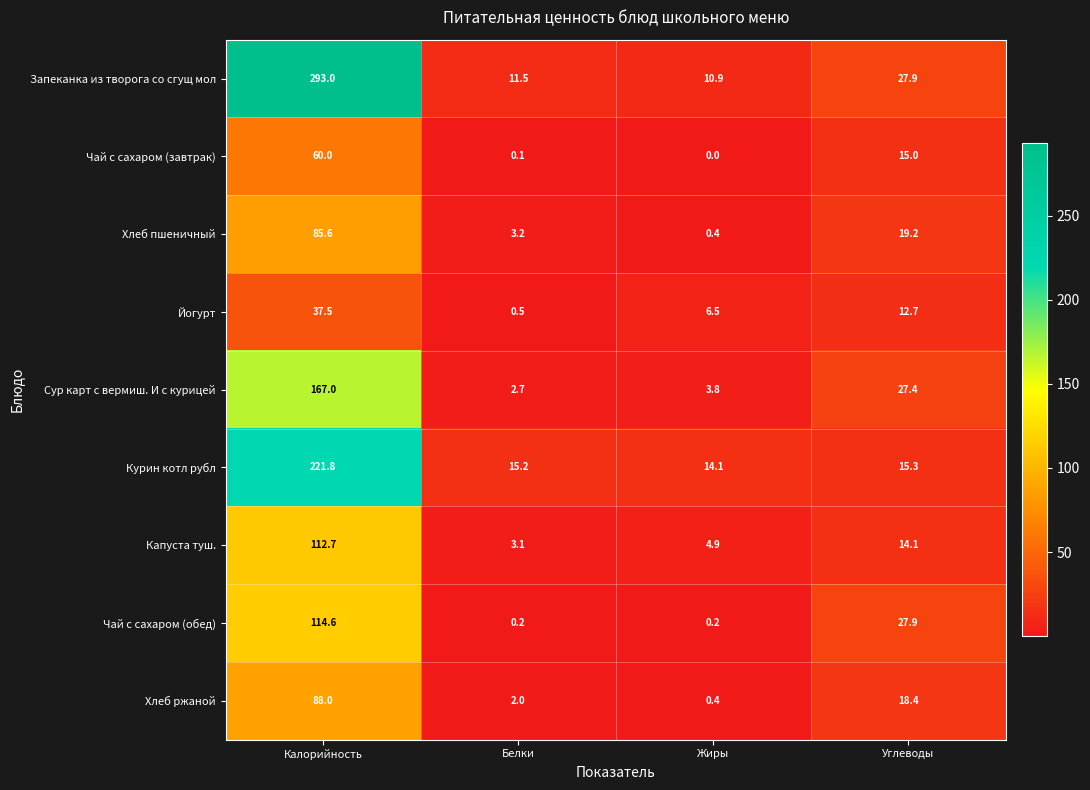

Which category has the highest value in the Капуста туш. series?

Калорийность